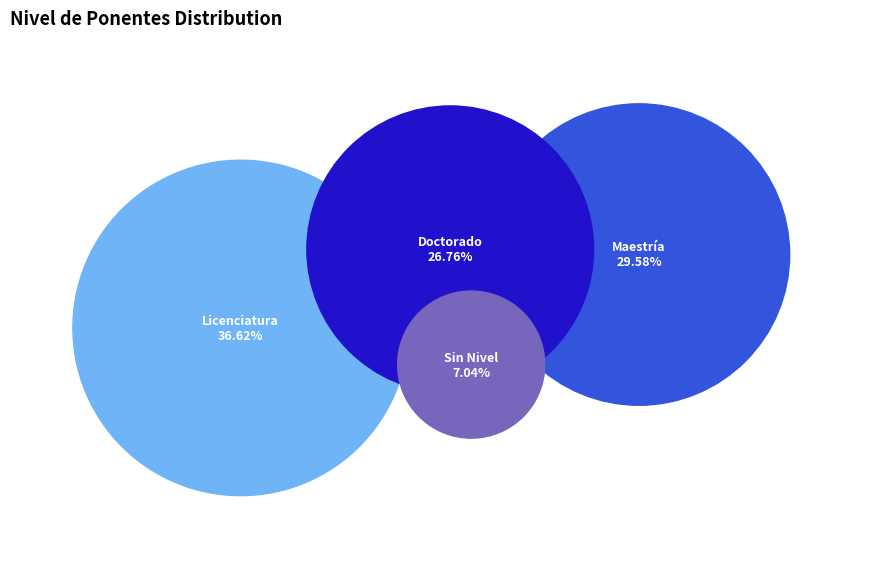

What percentage is the Sin Nivel slice, to the nearest percent?

7%